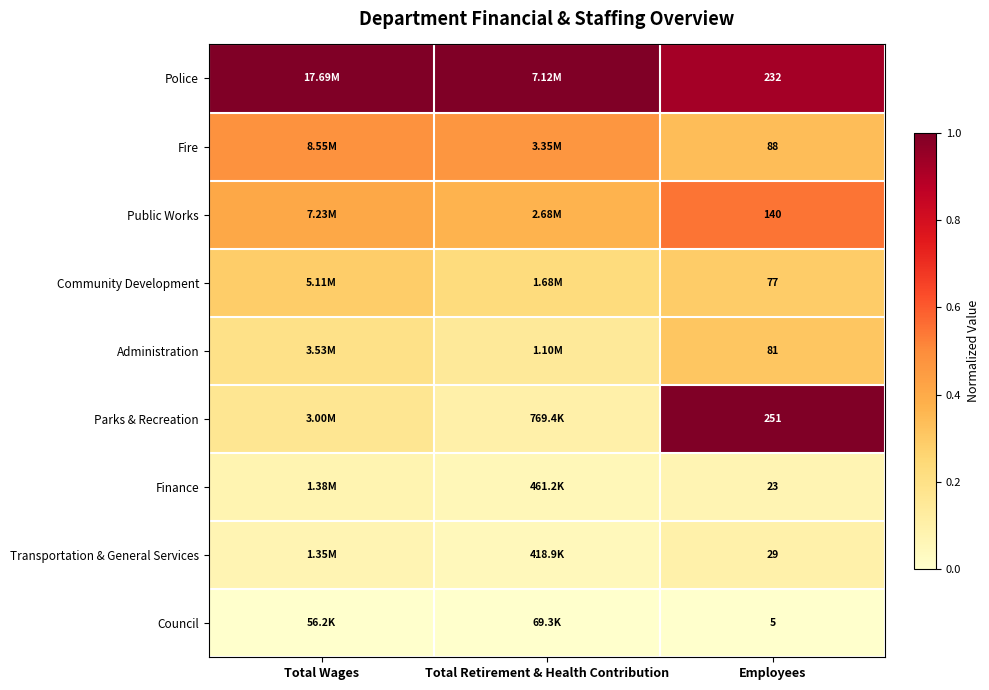

At Employees, list the series in order from largest to smallest.

Parks & Recreation, Police, Public Works, Fire, Administration, Community Development, Transportation & General Services, Finance, Council